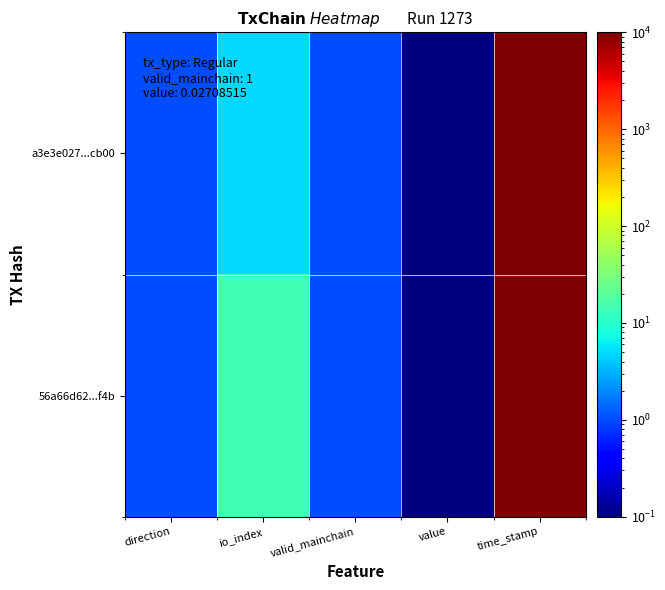

At how many categories does at least one series exceed 1085138610?

1